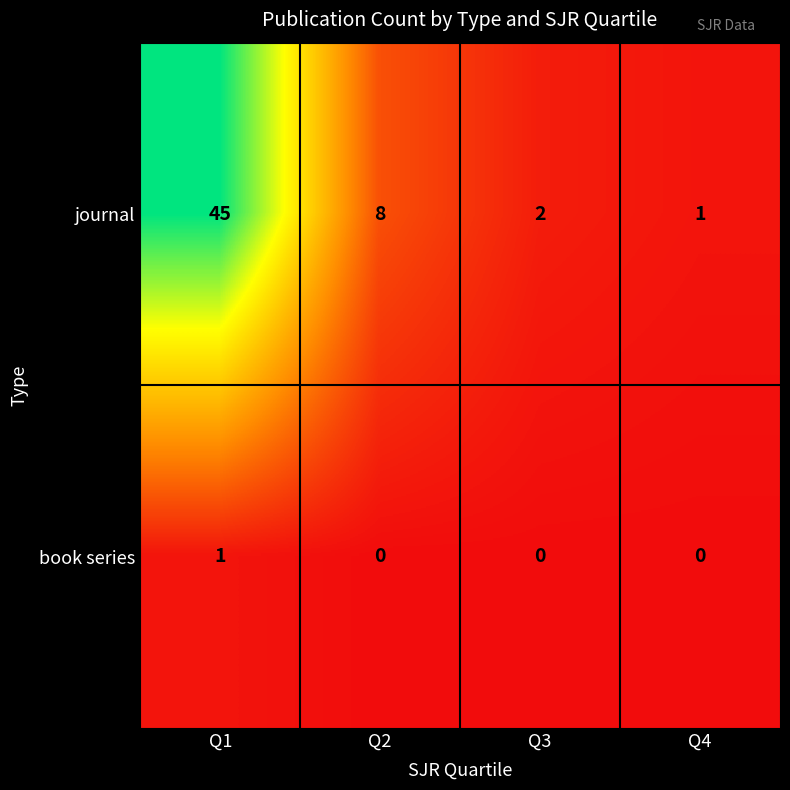

At how many categories does at least one series exceed 35?

1